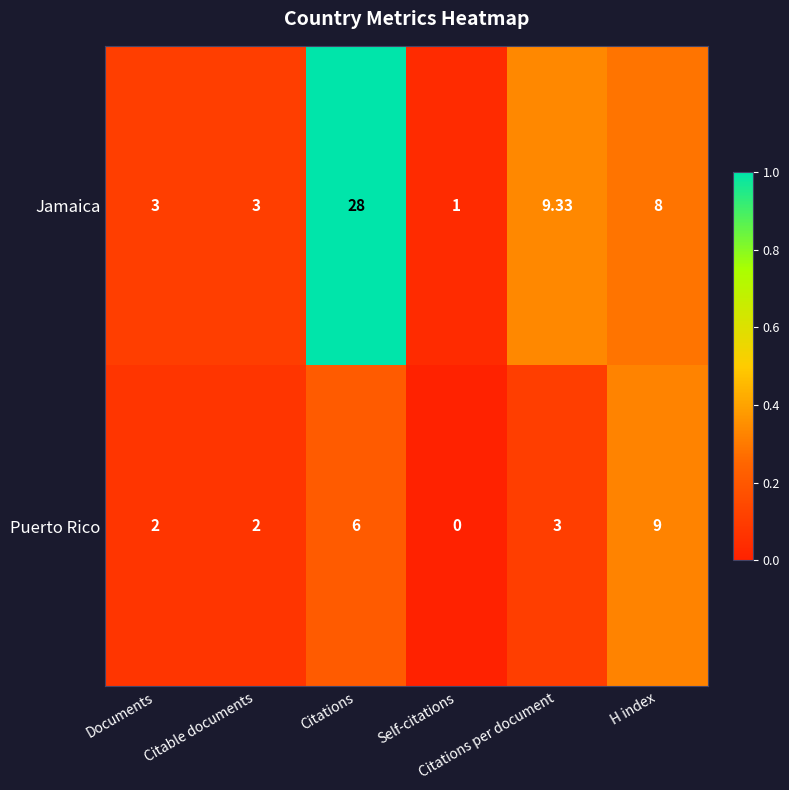

Which series has the widest spread of values?

Jamaica